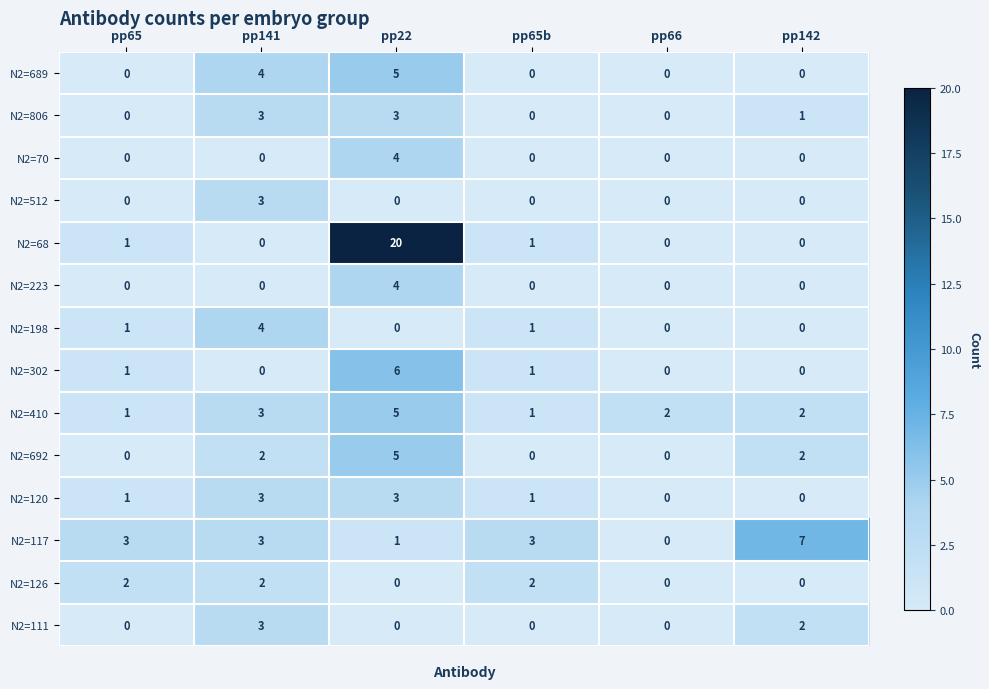

What is the difference between the maximum and minimum values in the N2=223 series?

4